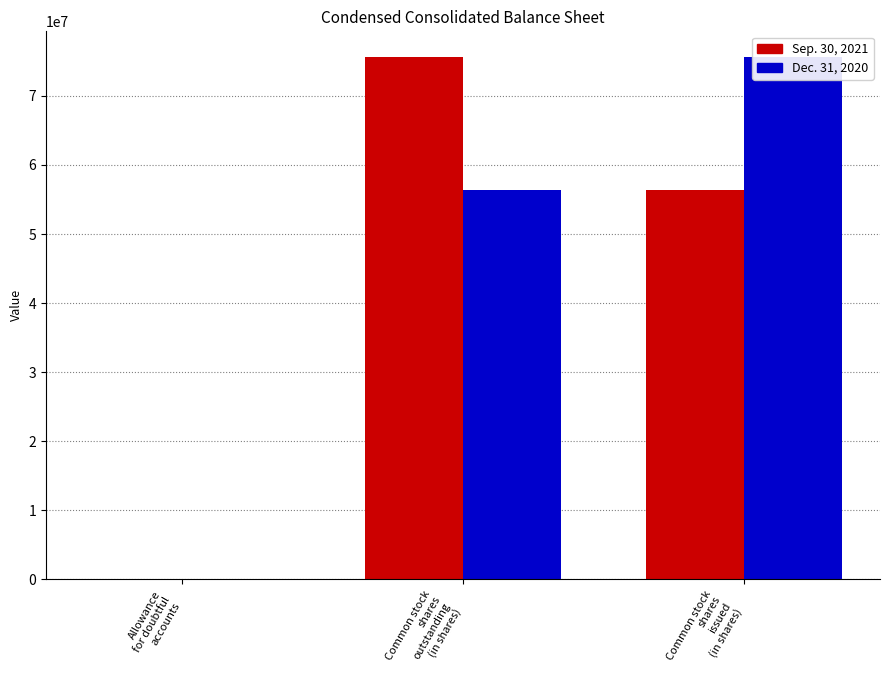

Count the Dec. 31, 2020 values in the range 356 to 75556118.

3